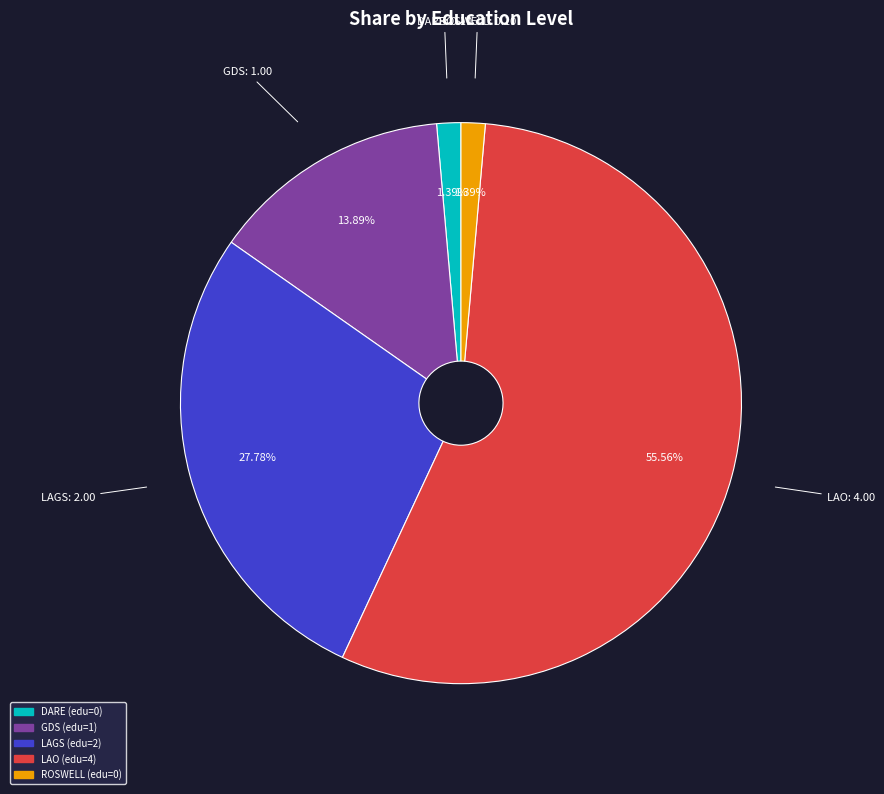

The LAO slice represents 67% of the pie. True or false?

False